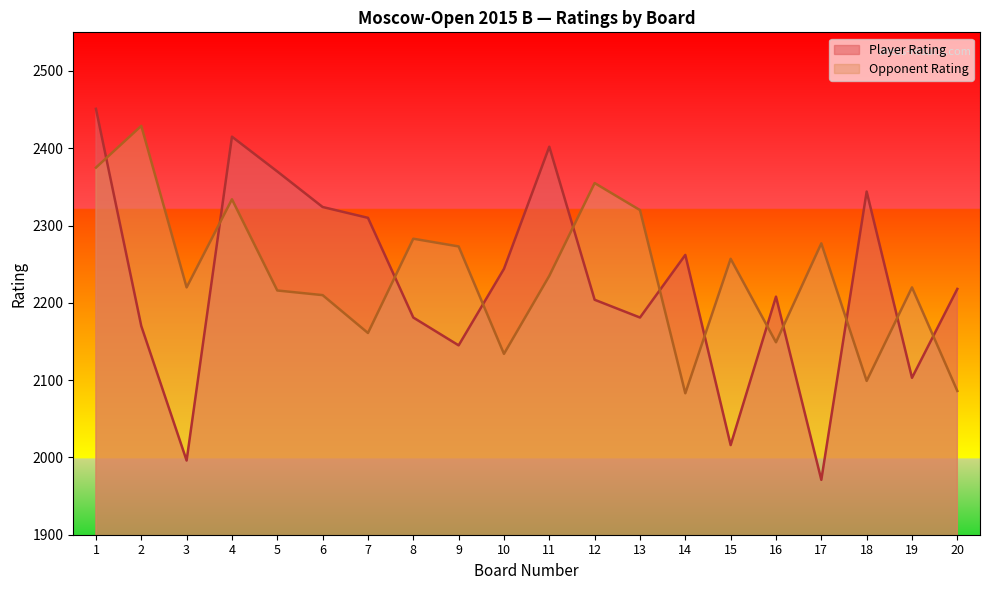

Is the value of Player Rating at 13 greater than the value of Opponent Rating at 16?

Yes